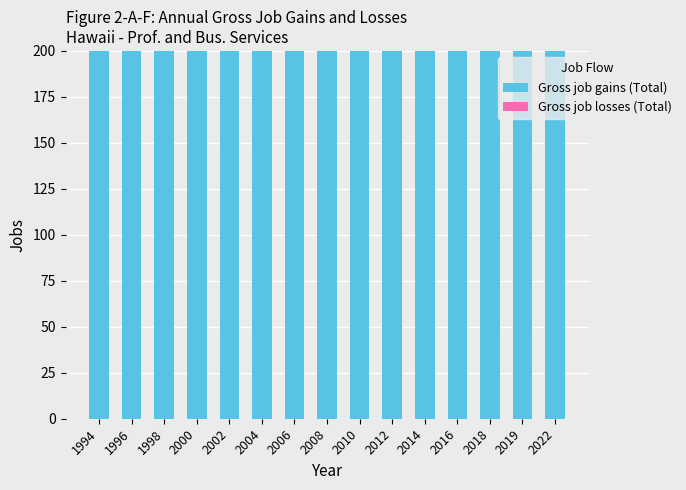

Between 2004 and 2006, which is larger?

2004